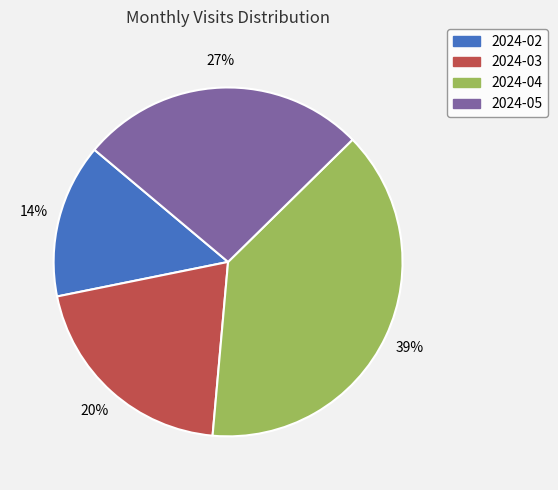

Is it true that 2024-04 is 31% of the pie?

False